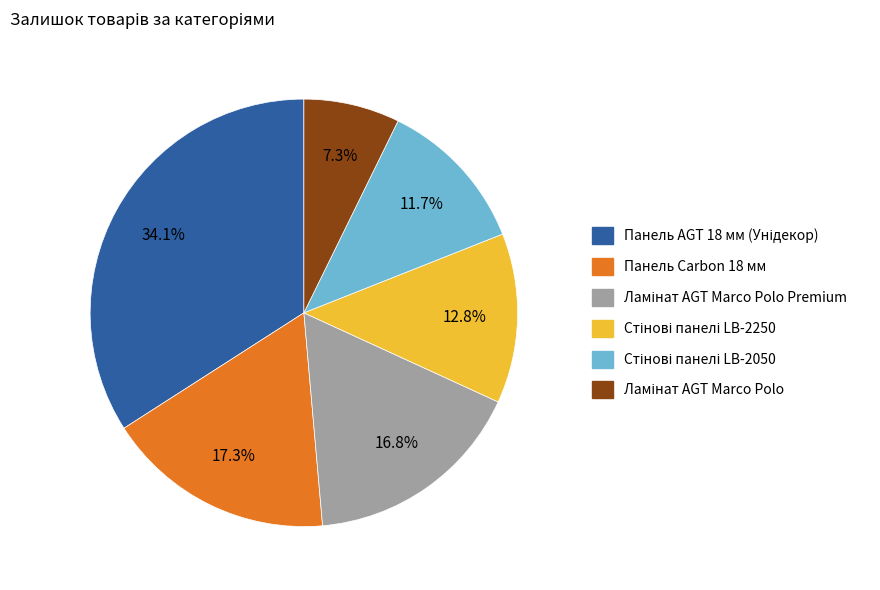

Is there a majority slice in this chart?

No